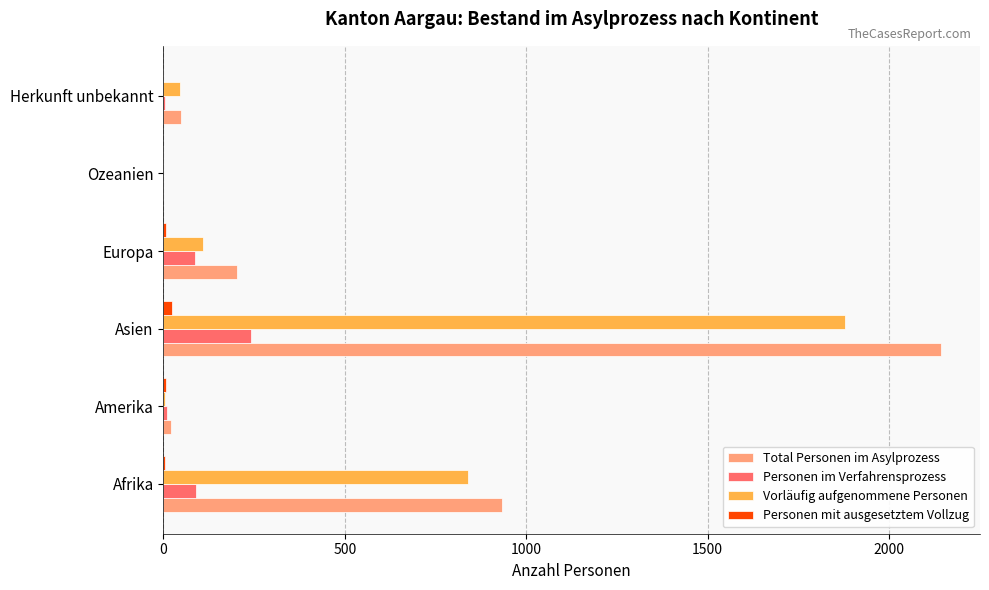

What is the sum of all Personen im Verfahrensprozess values?

431